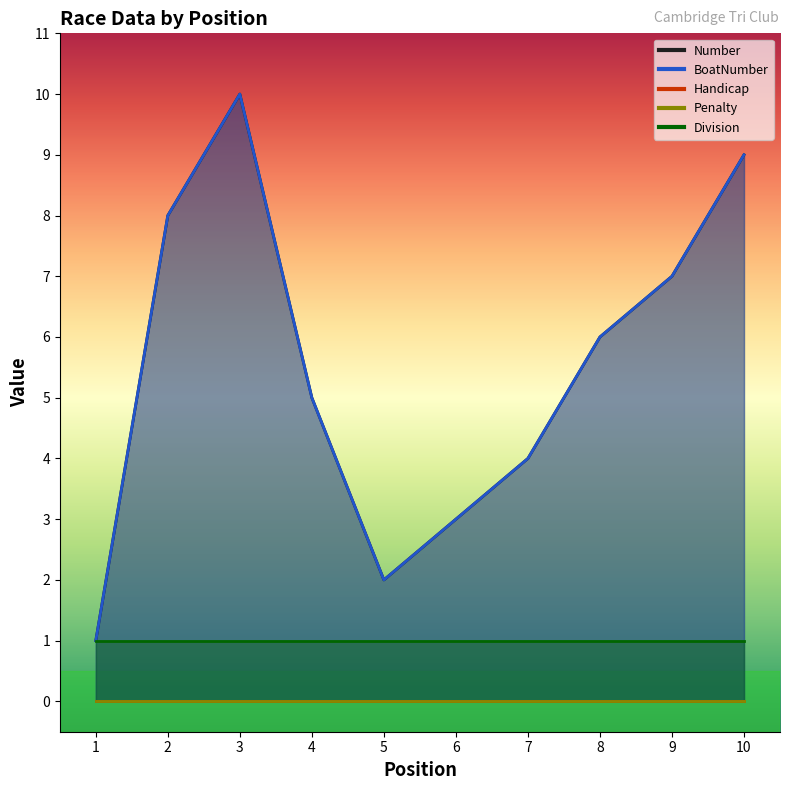

Reading left to right, list all the values displayed in this chart.

Number: 1	8	10	5	2	3	4	6	7	9
BoatNumber: 1	8	10	5	2	3	4	6	7	9
Handicap: 0	0	0	0	0	0	0	0	0	0
Penalty: 0	0	0	0	0	0	0	0	0	0
Division: 1	1	1	1	1	1	1	1	1	1